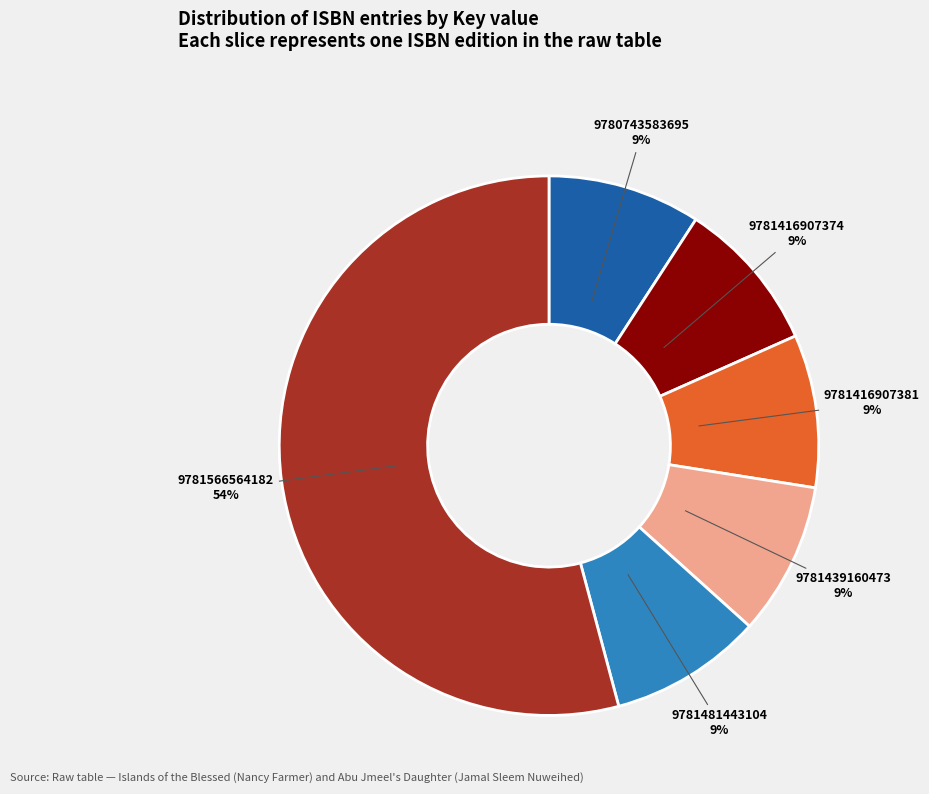

The 9780743583695 slice represents 1% of the pie. True or false?

False